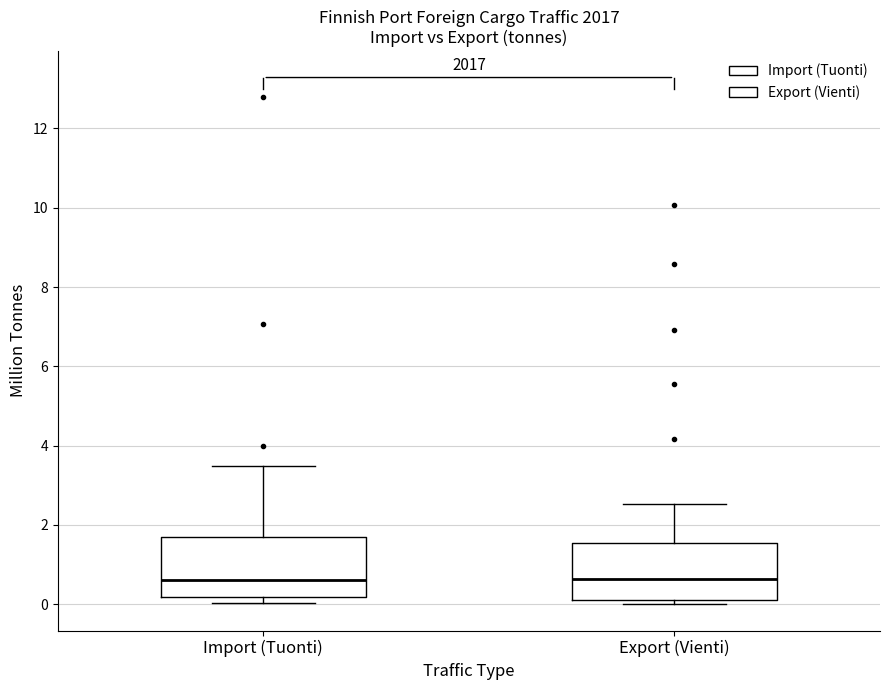

Where is the upper edge of the box for Import (Tuonti) on the y-axis? The values are not printed on the chart, so give them approximately, as read against the axis.

1.6